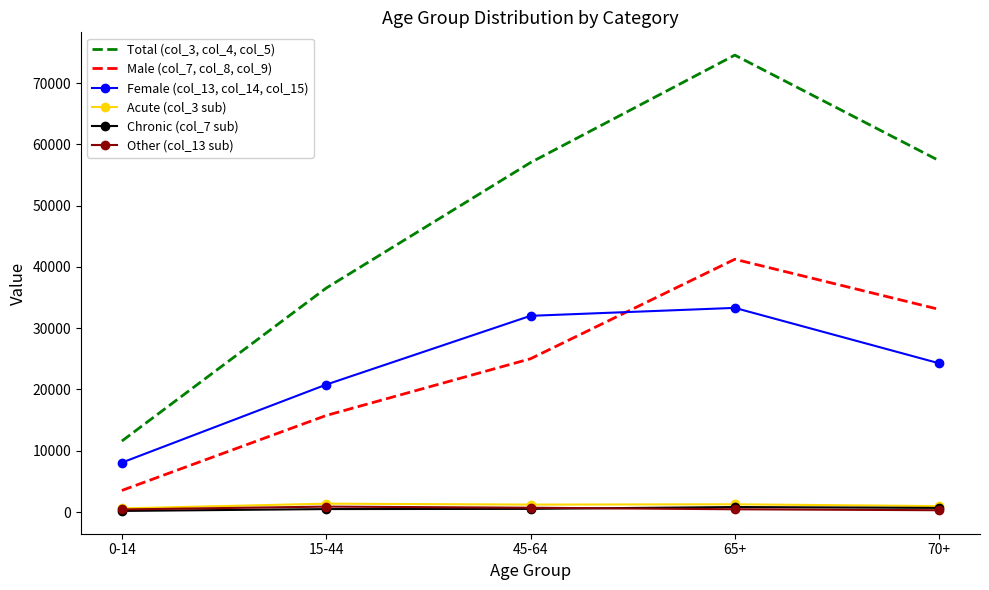

What is the approximate value of Other (col_13 sub) at 70+, to the nearest 10?

290